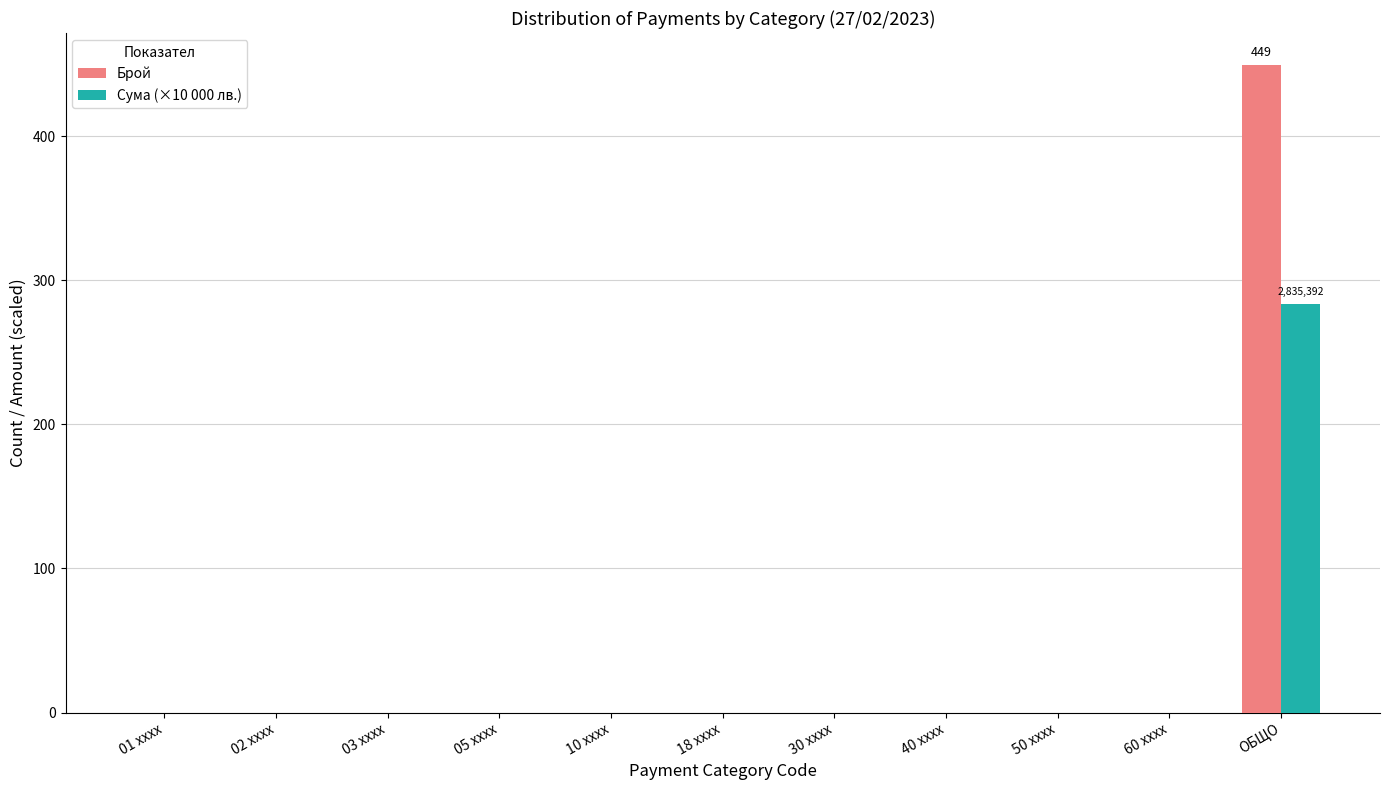

The value of Сума (×10 000 лв.) at ОБЩО is 119.4. True or false?

False